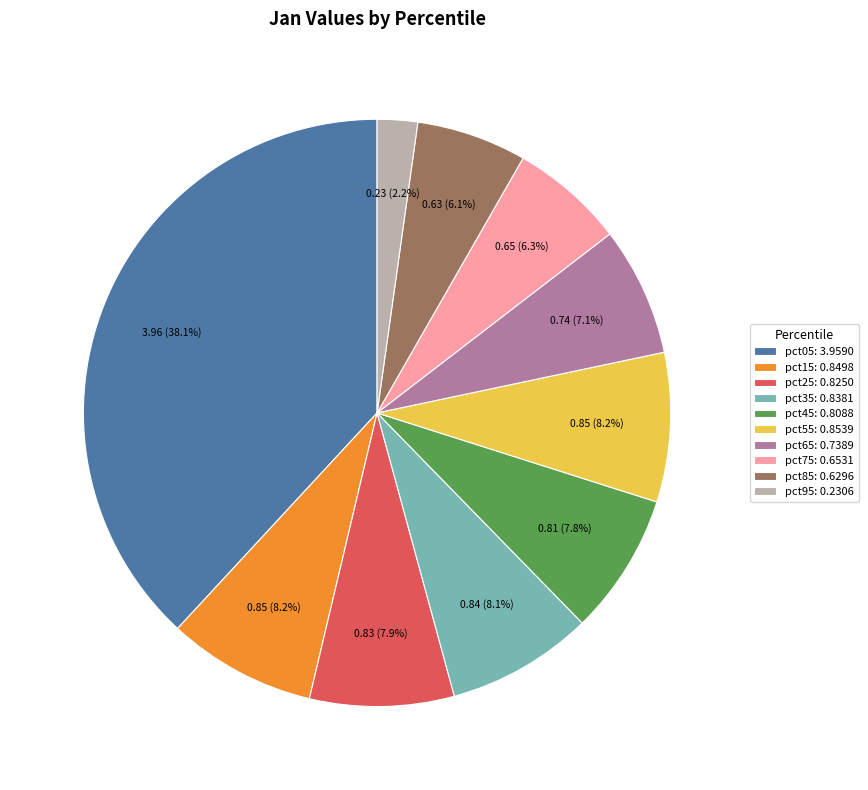

To the nearest percent, what is the average slice percentage?

10%